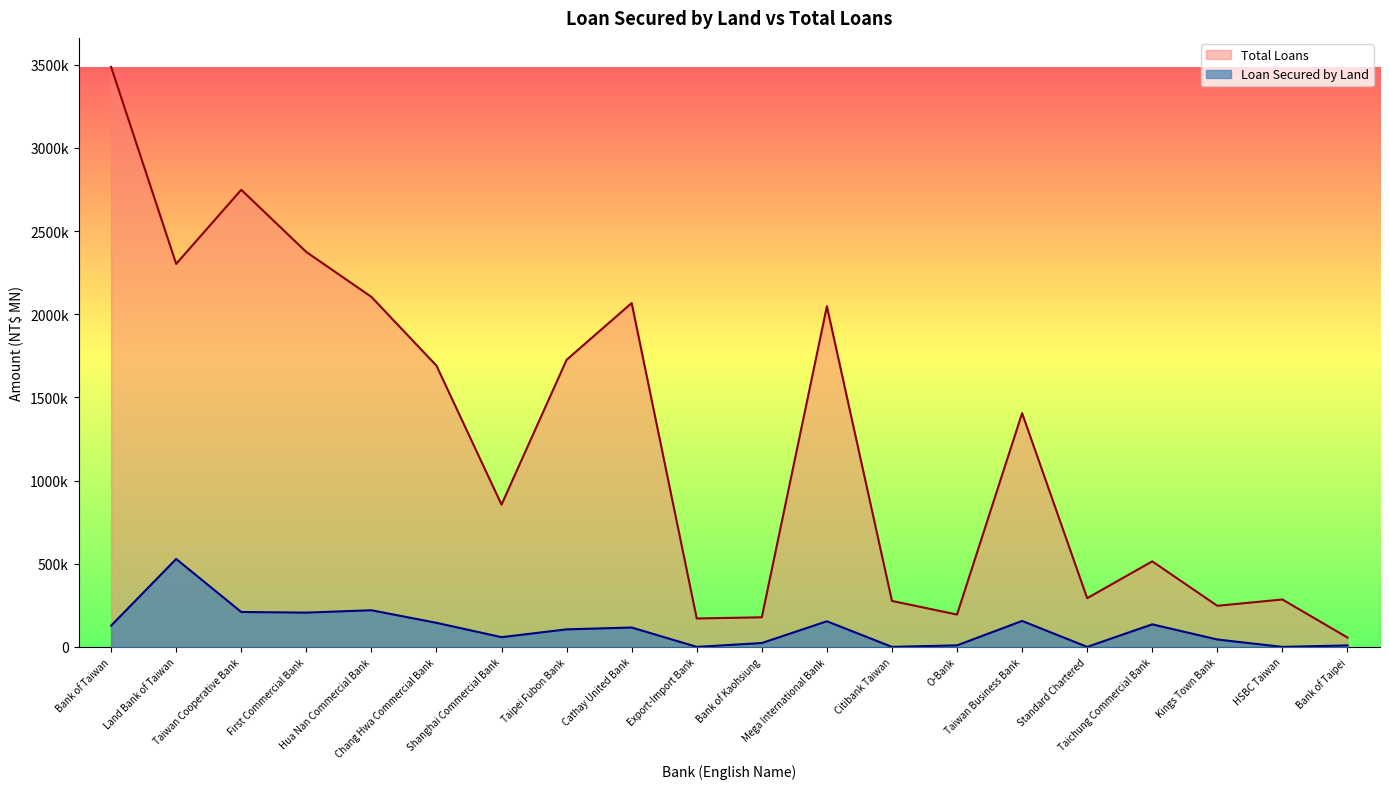

At which category does Total Loans reach its first local valley?

Land Bank of Taiwan